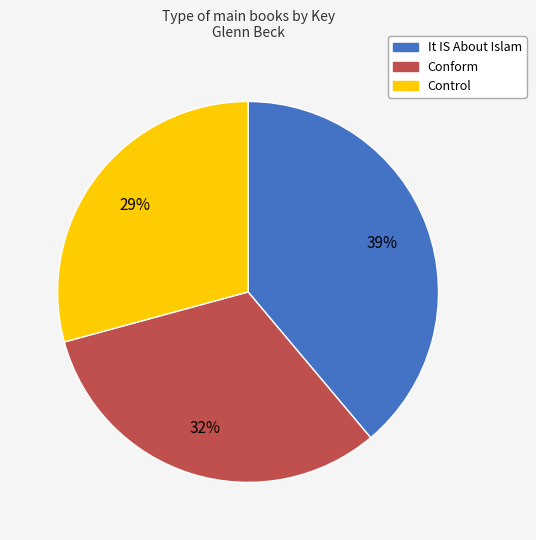

How many slices are in this pie chart?

3